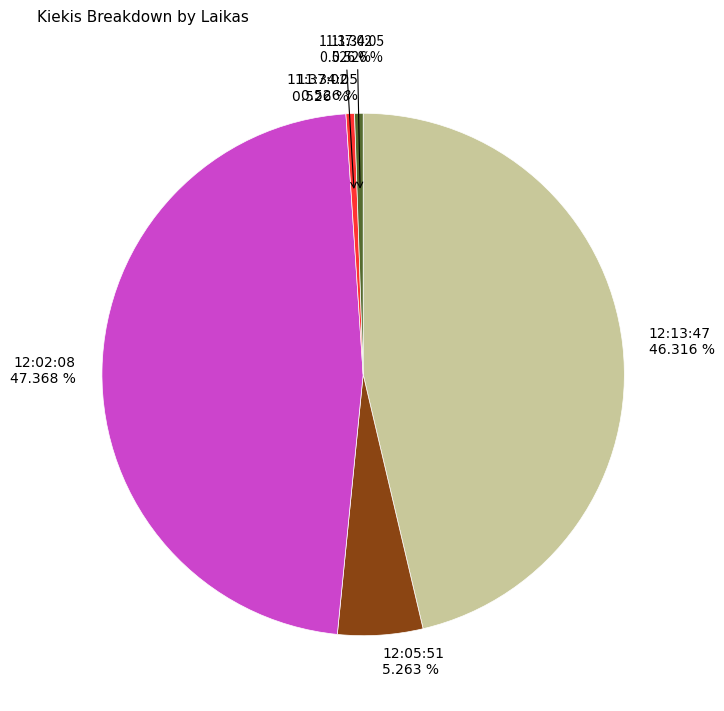

How much of the chart is everything except 12:02:08?

52.6%